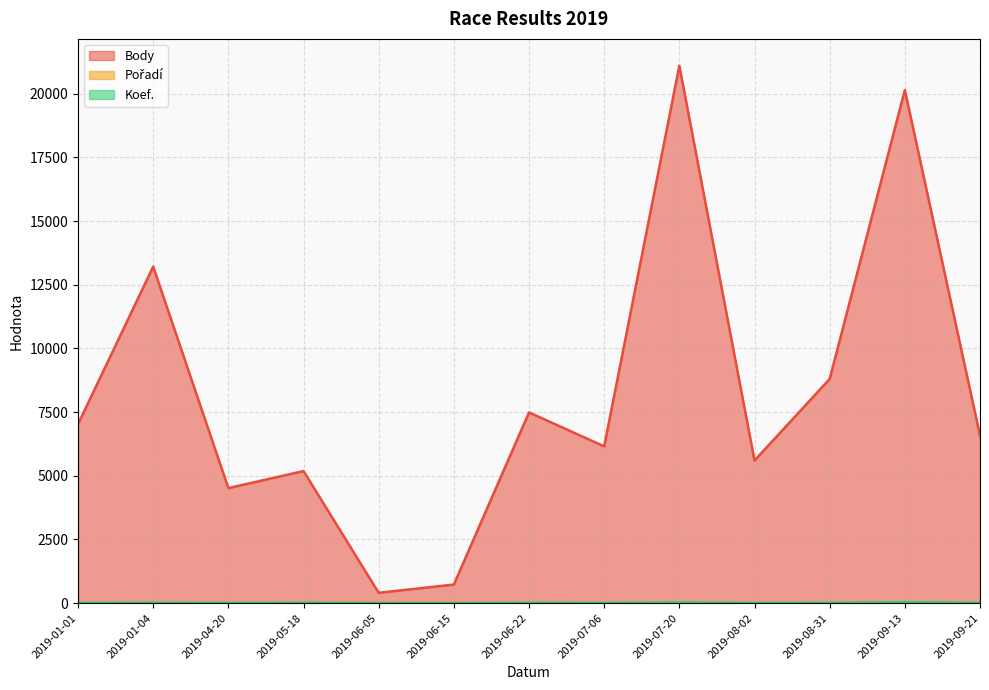

Reading right to left, extract all data points from this chart.

Body: 2019-09-21=6578	2019-09-13=20147	2019-08-31=8800	2019-08-02=5600	2019-07-20=21100	2019-07-06=6154	2019-06-22=7487	2019-06-15=728	2019-06-05=404	2019-05-18=5184	2019-04-20=4515	2019-01-04=13212	2019-01-01=7029
Pořadí: 2019-09-21=5	2019-09-13=8	2019-08-31=2	2019-08-02=2	2019-07-20=4	2019-07-06=1	2019-06-22=3	2019-06-15=6	2019-06-05=8	2019-05-18=7	2019-04-20=2	2019-01-04=1	2019-01-01=1
Koef.: 2019-09-21=12	2019-09-13=36	2019-08-31=11	2019-08-02=7	2019-07-20=24	2019-07-06=7	2019-06-22=12	2019-06-15=2	2019-06-05=4	2019-05-18=12	2019-04-20=7	2019-01-04=12	2019-01-01=7